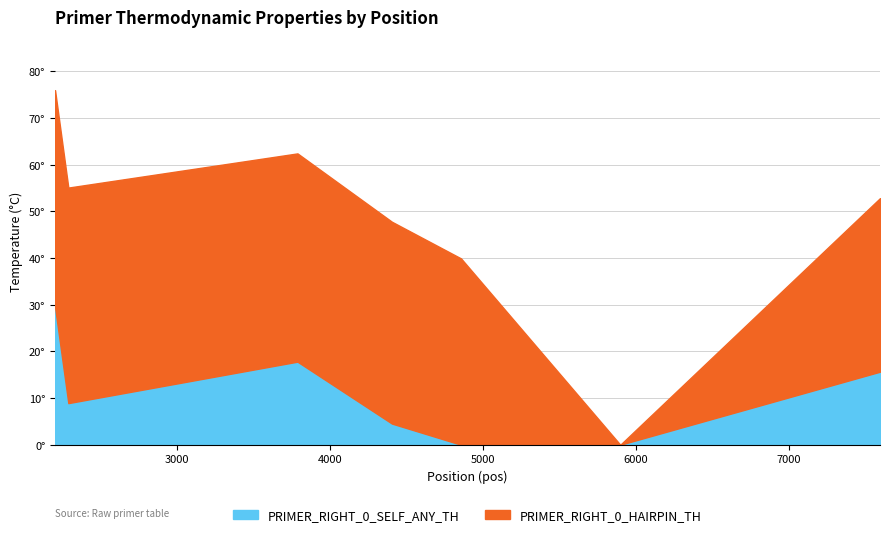

How many series are shown in this chart?

2